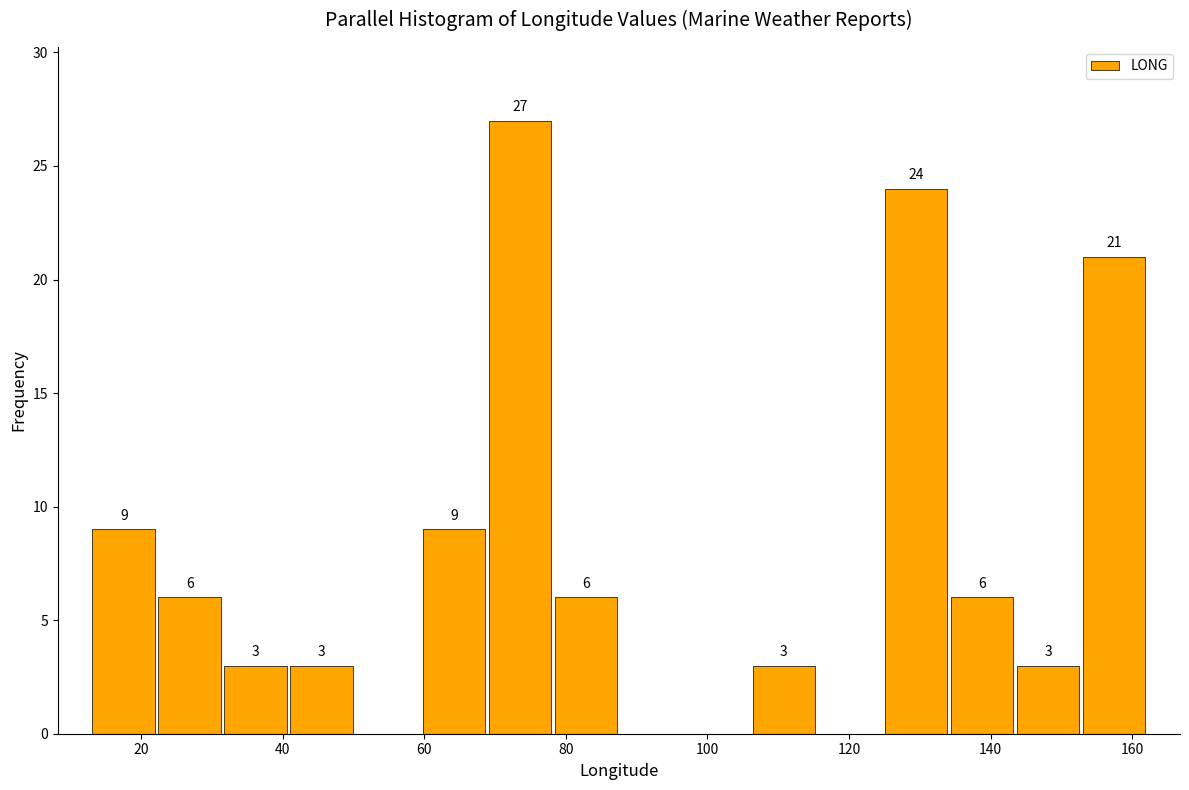

Which range on the x-axis has the tallest bar?

68 to 78